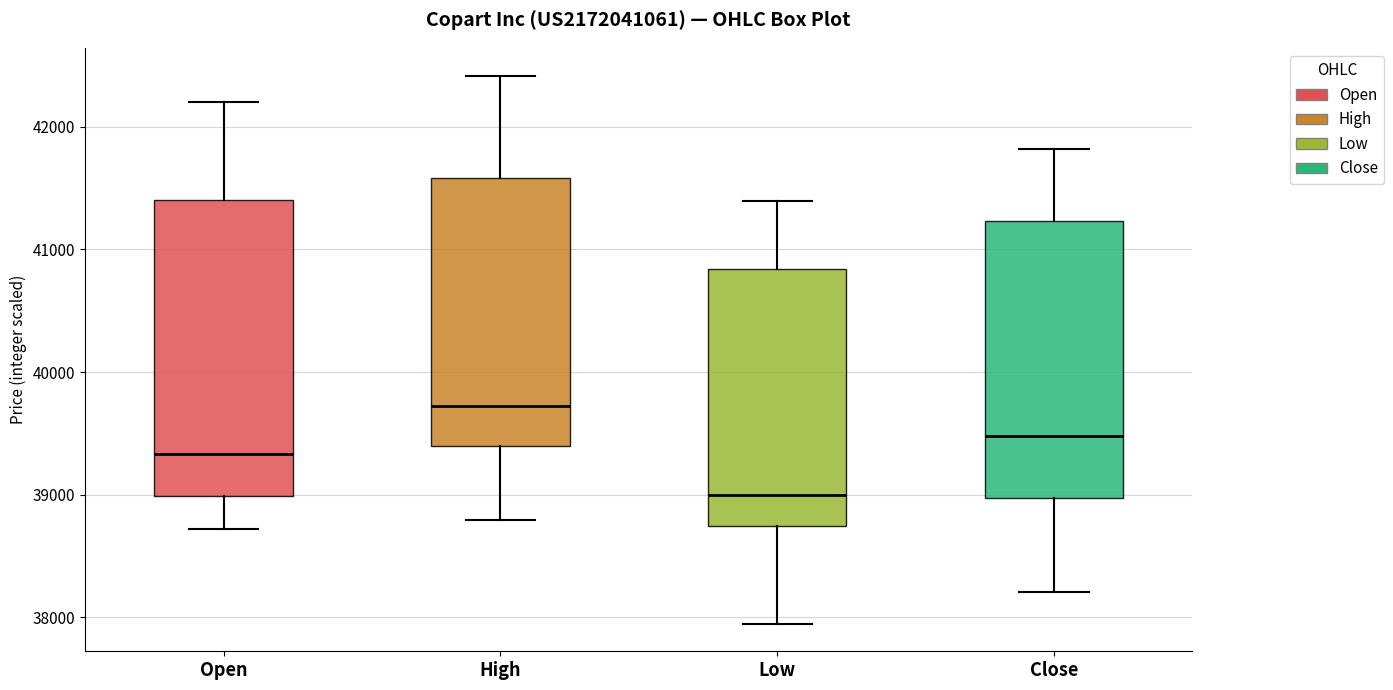

Which box has the highest median line?

High